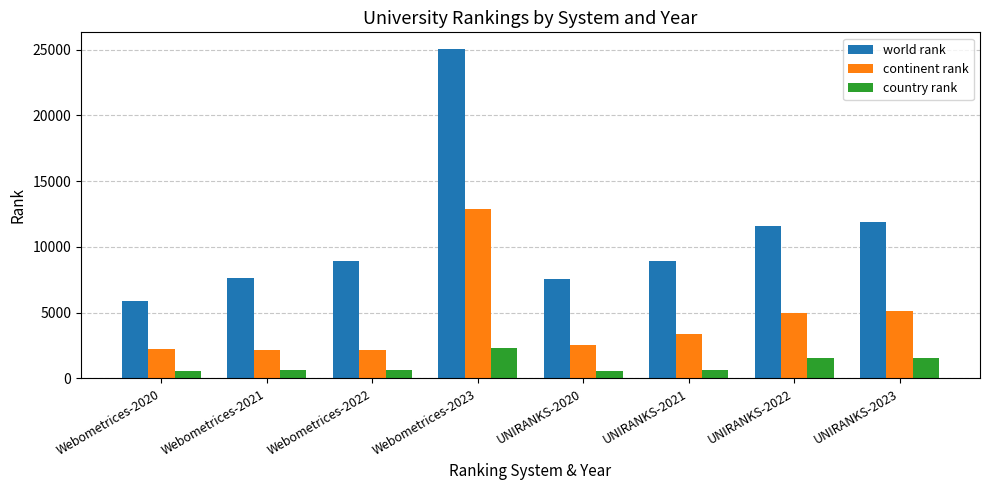

What is the difference between the continent rank values at UNIRANKS-2020 and Webometrices-2022?

430